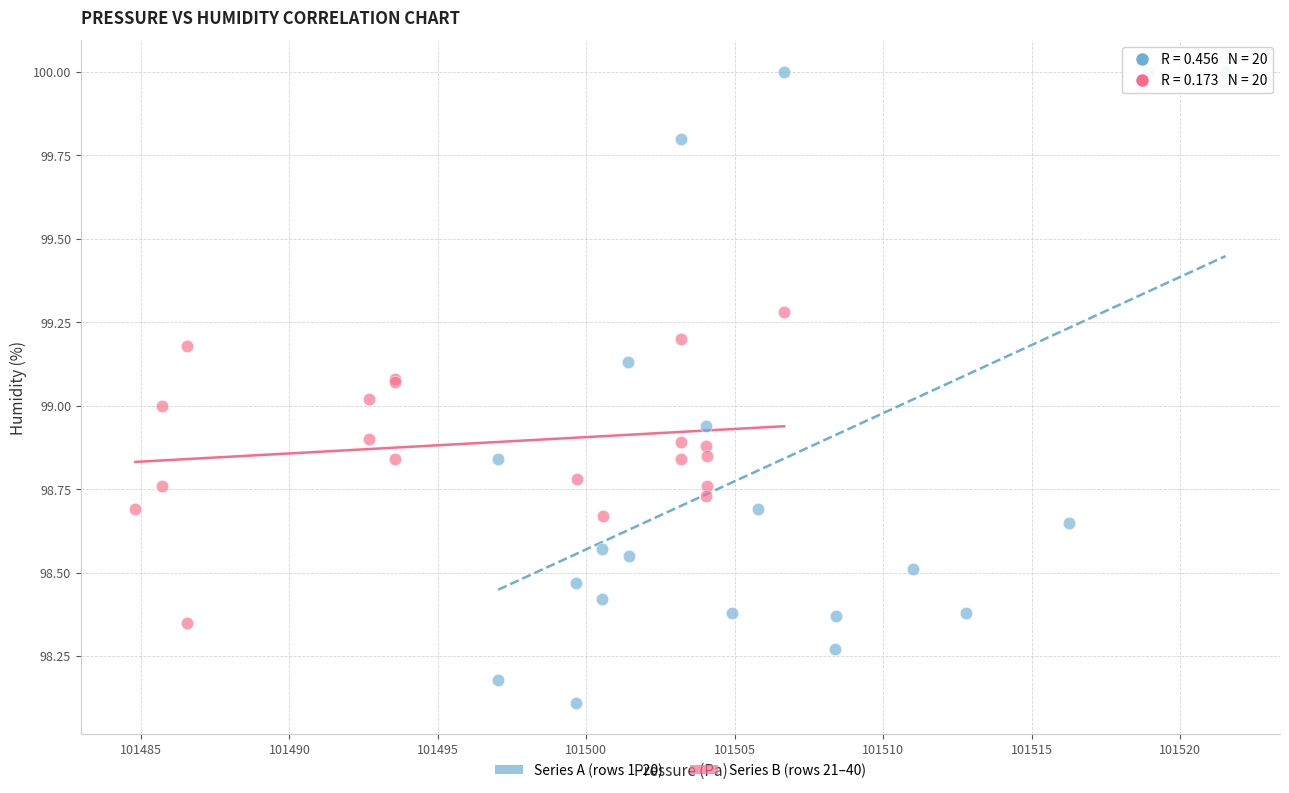

Which series reaches the maximum Y coordinate?

Series A (rows 1–20)